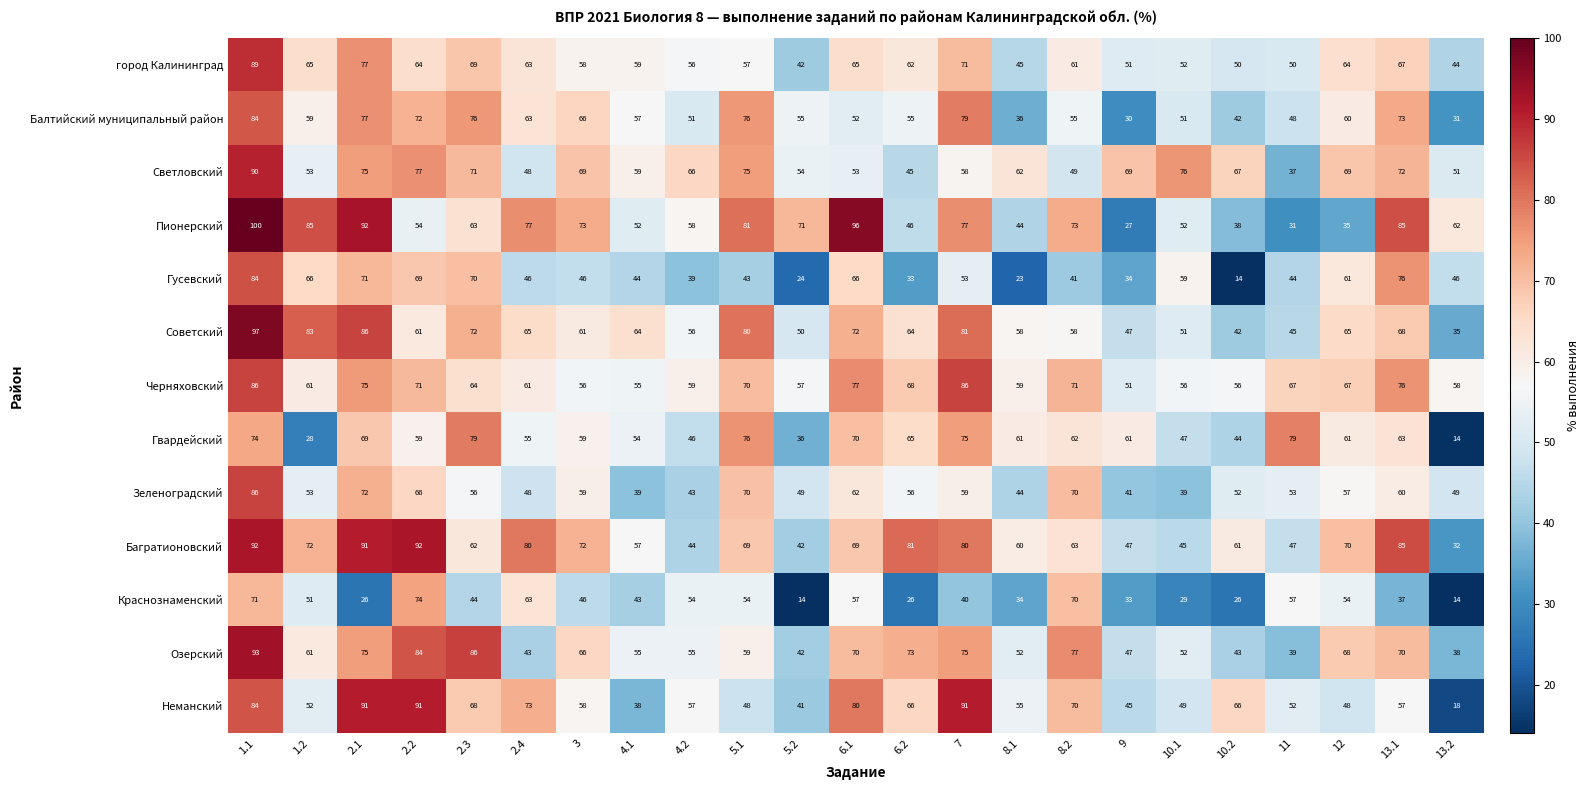

Where does the город Калининград series first go above 61?

1.1